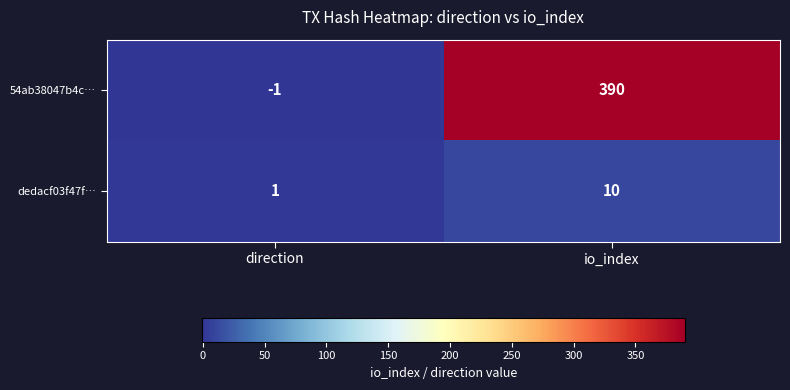

Count the number of data series in this chart.

2